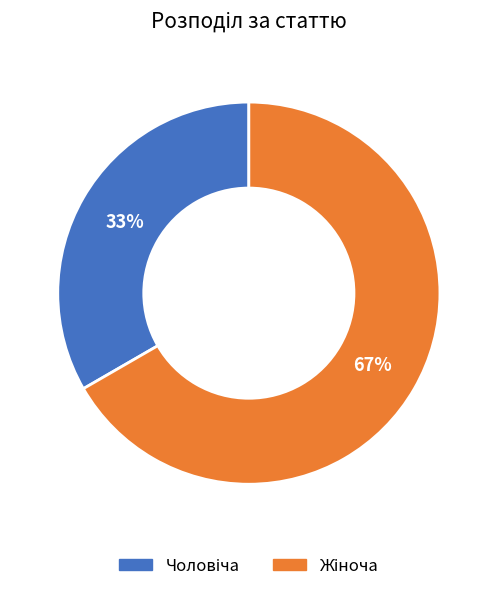

How many segments does this pie chart have?

2